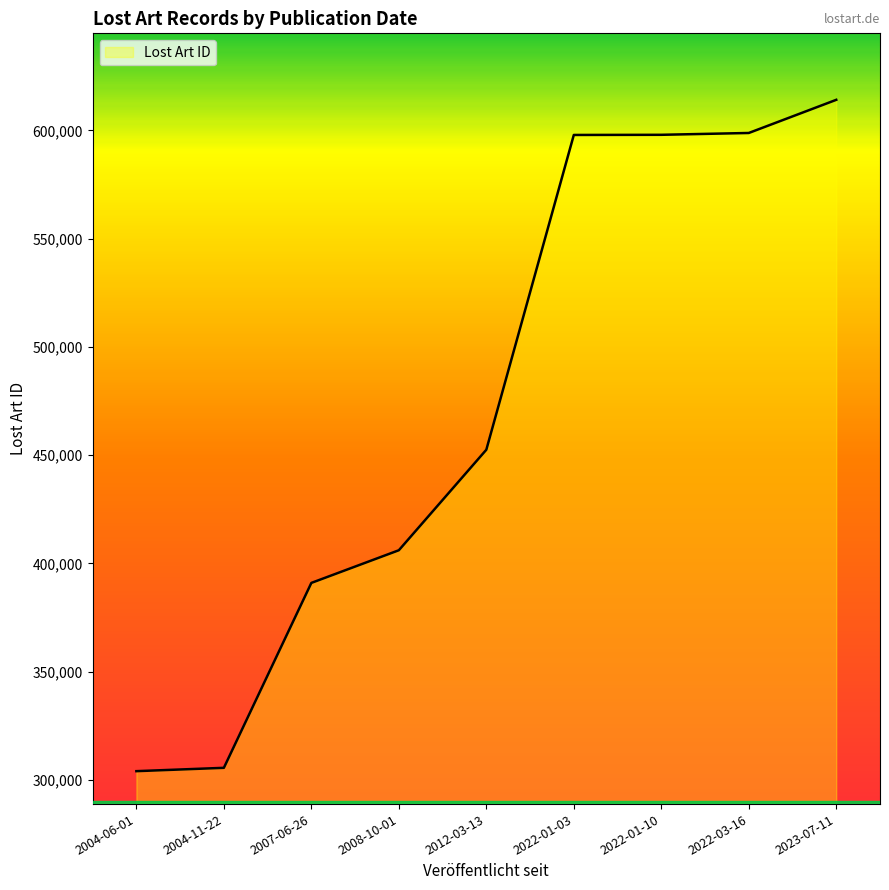

What position from the right is 2004-06-01?

9